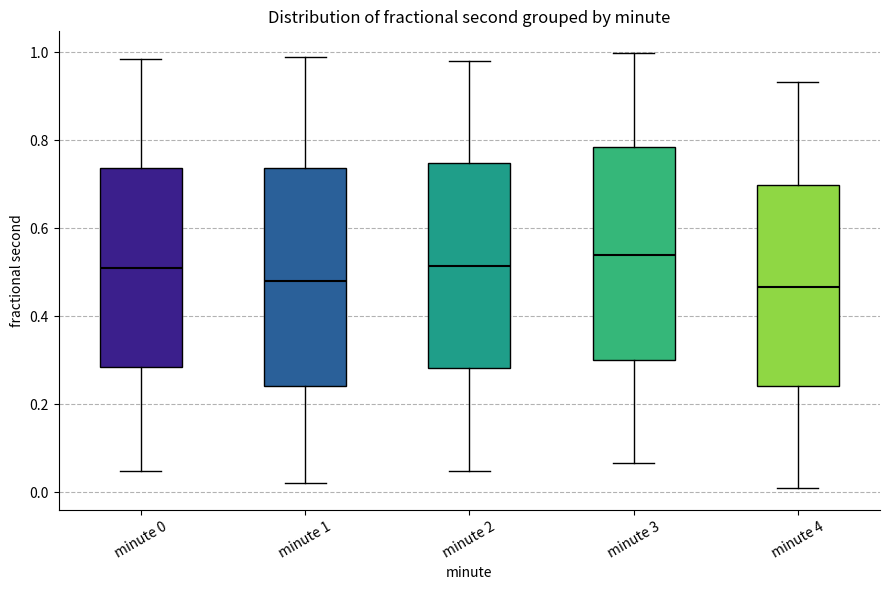

Reading left to right, transcribe this box plot: for each box, give where its median line is, the range the box spans, and where its two whiskers end, as read against the y-axis. The values are not printed on the chart, so give them approximately, as read against the axis.

minute 0: median 0.50, box 0.28 to 0.74, whiskers 0.04 to 0.98
minute 1: median 0.48, box 0.24 to 0.74, whiskers 0.02 to 0.98
minute 2: median 0.52, box 0.28 to 0.74, whiskers 0.04 to 0.98
minute 3: median 0.54, box 0.30 to 0.78, whiskers 0.06 to 1.00
minute 4: median 0.46, box 0.24 to 0.70, whiskers 0.00 to 0.94